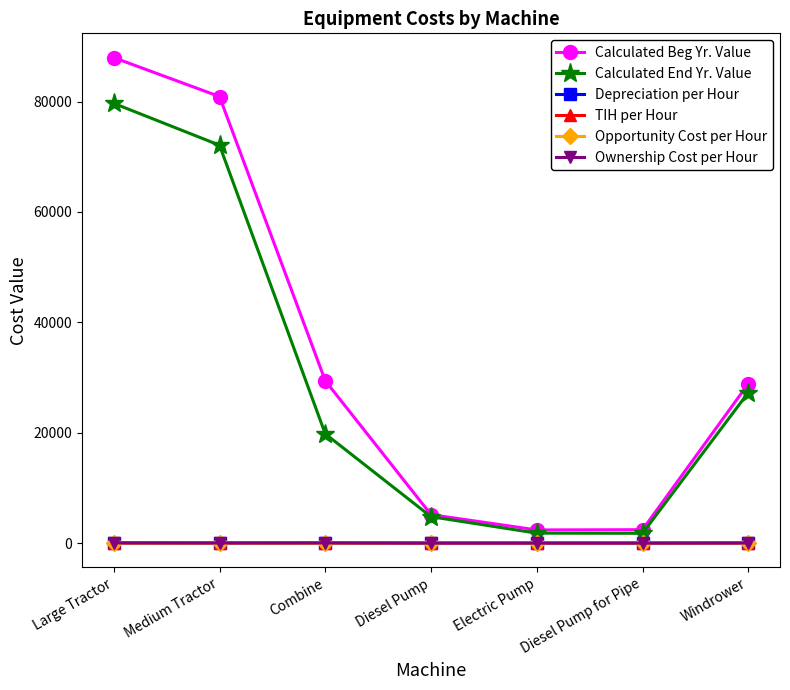

Which category has the highest value across all series?

Large Tractor